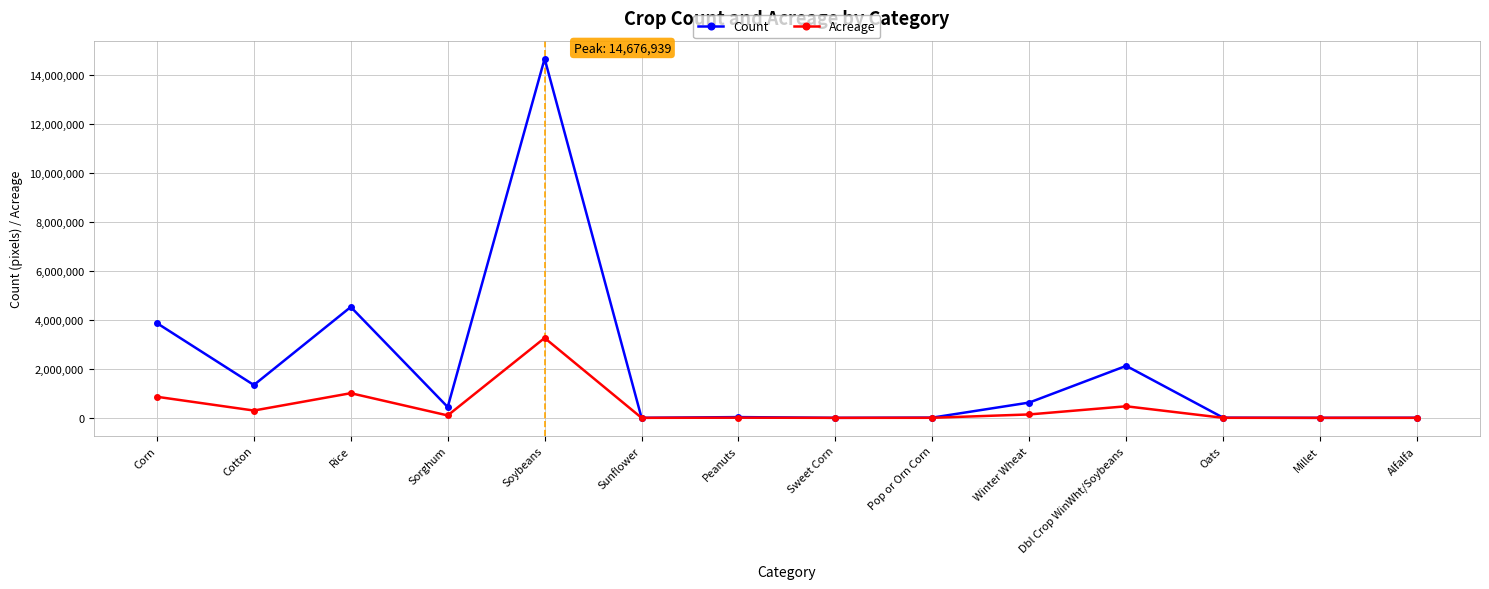

What is the average value of the Count series?

1975712.0